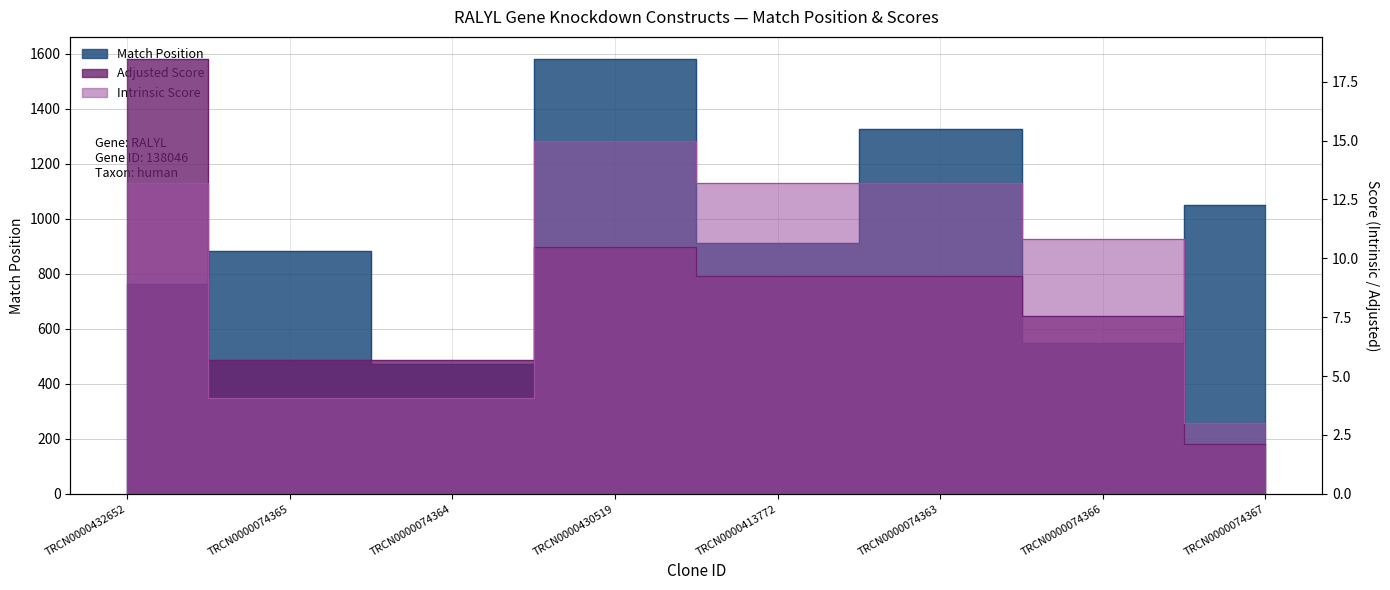

Is the value of Intrinsic Score at TRCN0000074364 greater than the value of Match Position at TRCN0000074366?

No